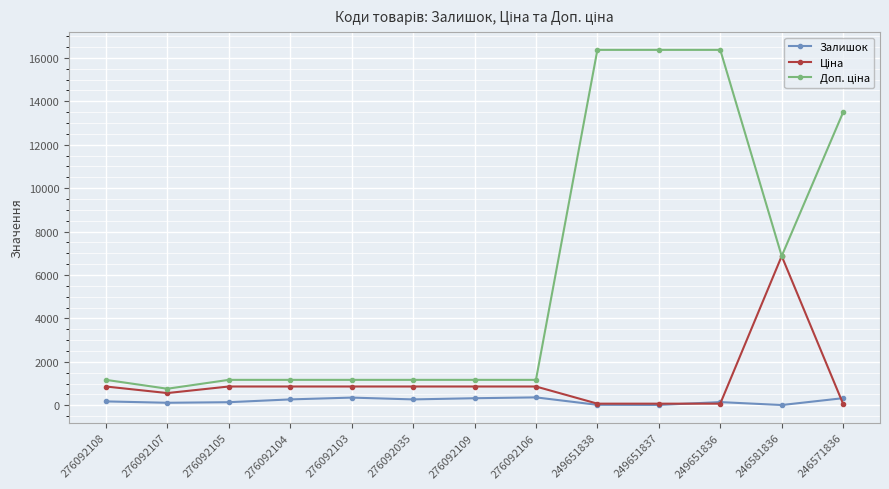

At how many categories does at least one series exceed 3948?

5